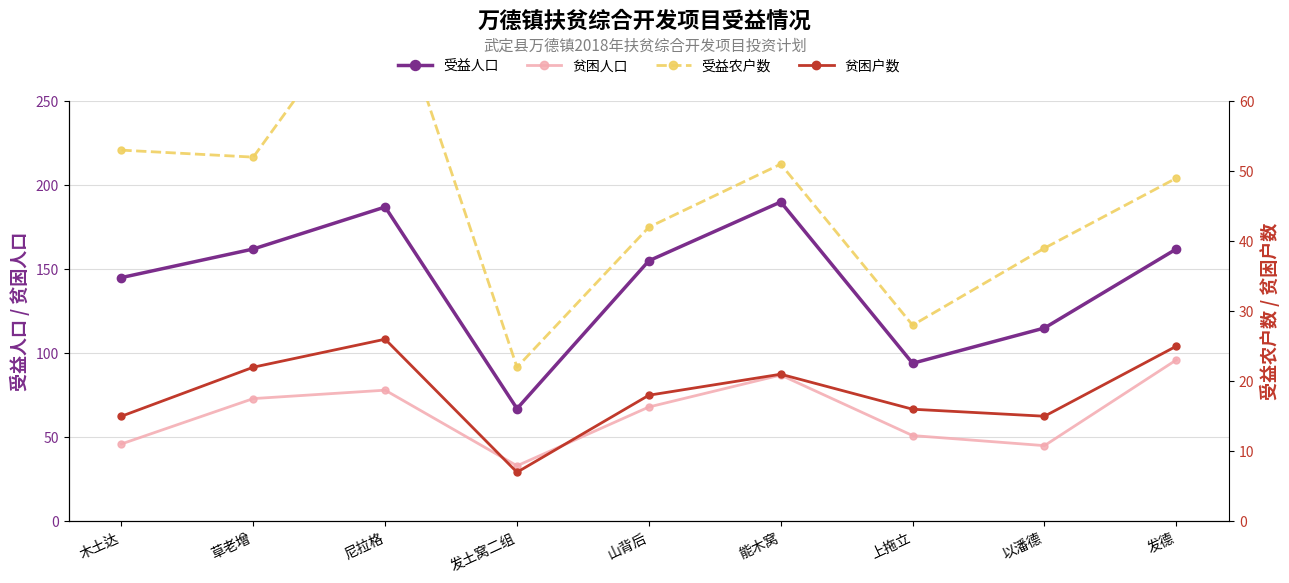

At which label does 贫困人口 first exceed 68?

草老增